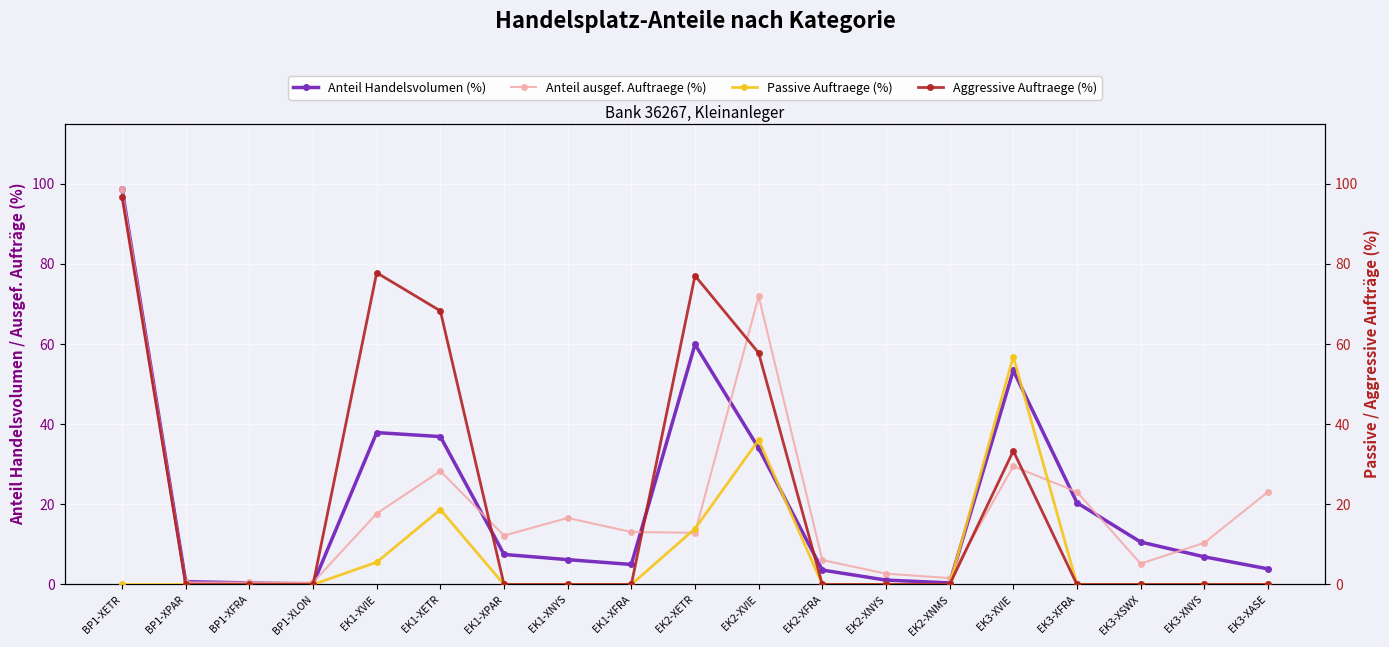

Is the value of Anteil ausgef. Auftraege (%) at EK1-XVIE greater than the value of Passive Auftraege (%) at EK3-XASE?

Yes